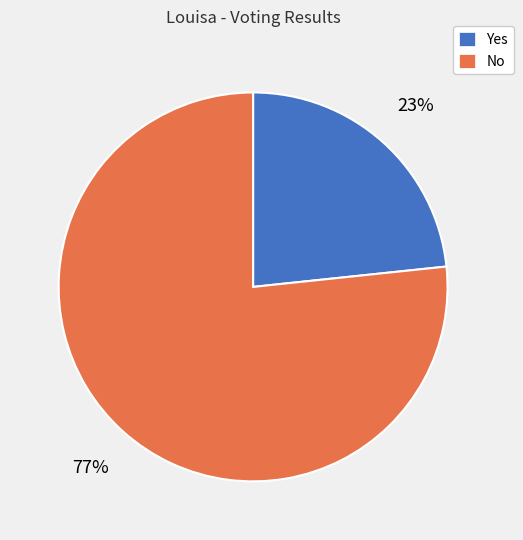

What is the smallest slice in the pie chart?

Yes